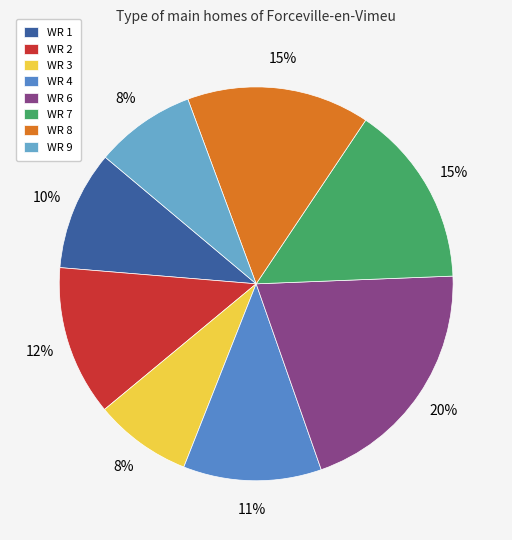

Between WR 4 and WR 7, which is larger?

WR 7